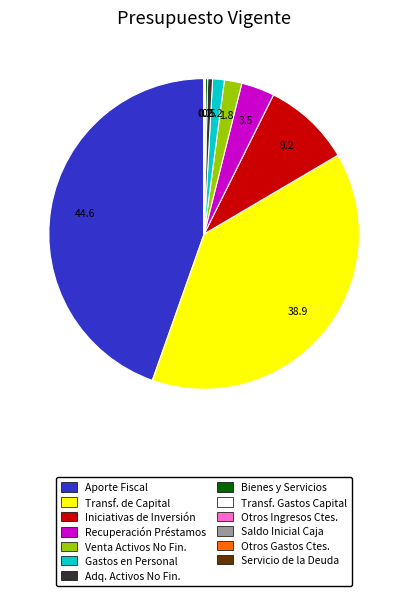

Does Iniciativas de Inversión account for over 50% of the chart?

No